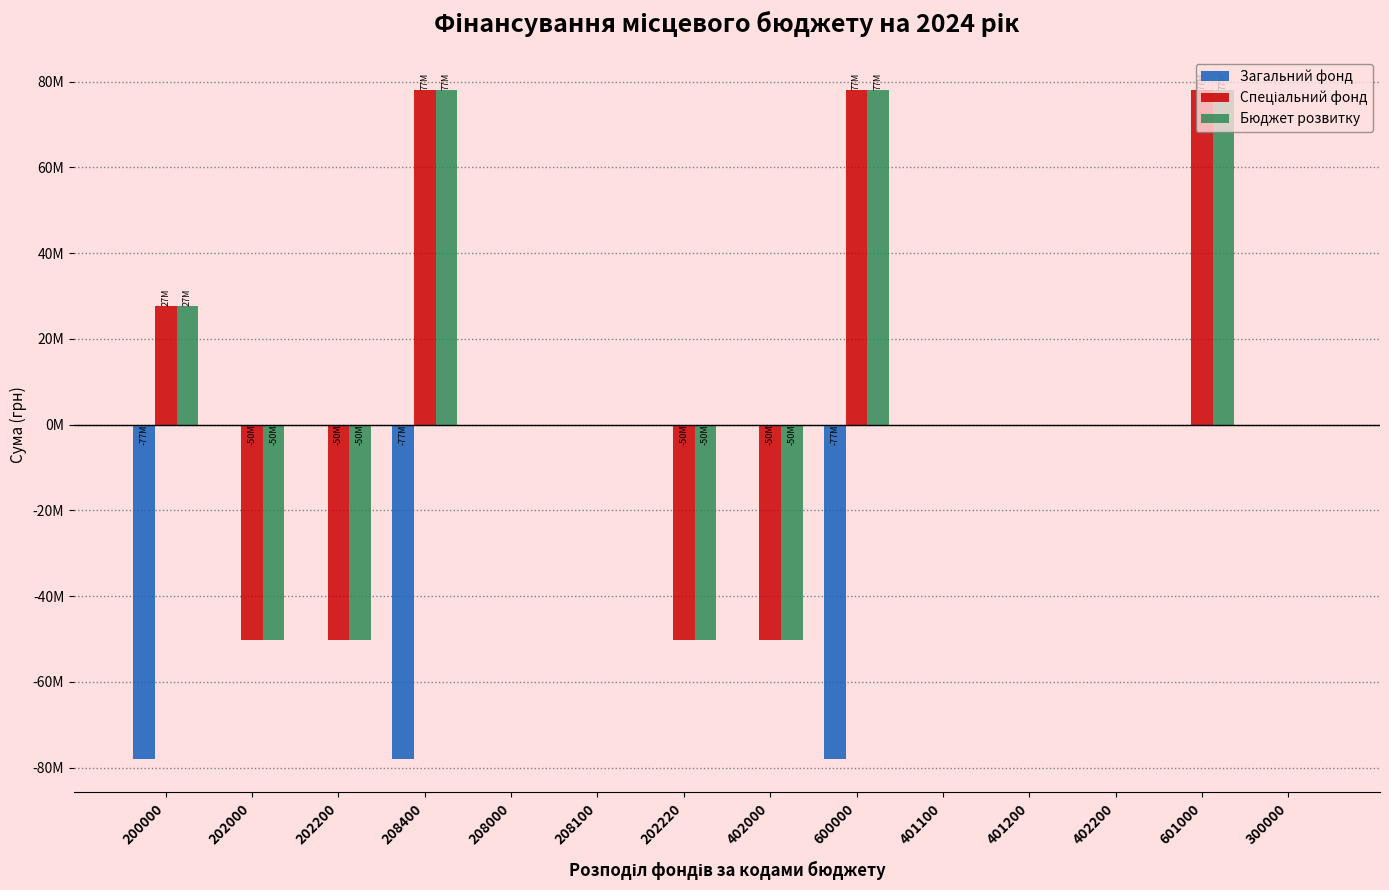

Are the bars horizontal?

No